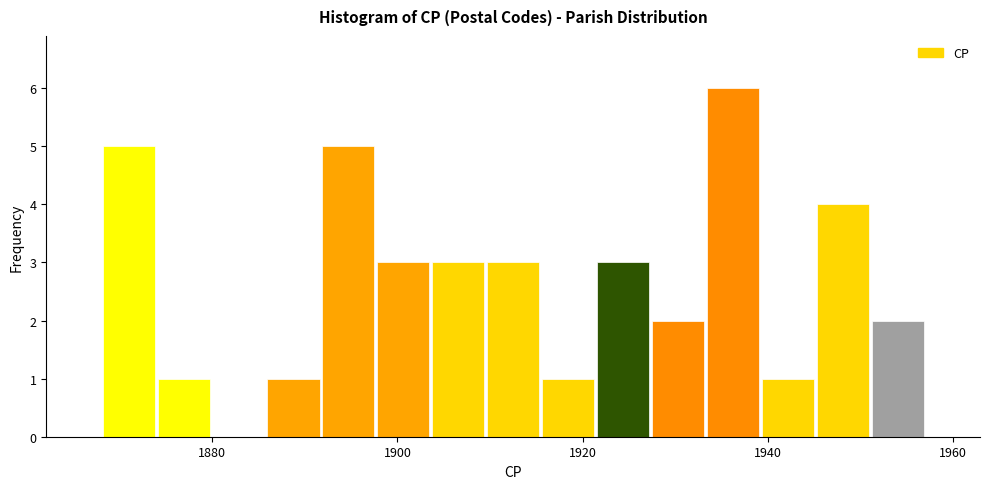

Around what value on the x-axis is the tallest bar? Give the approximate position of its centre, as read against the axis.

1936